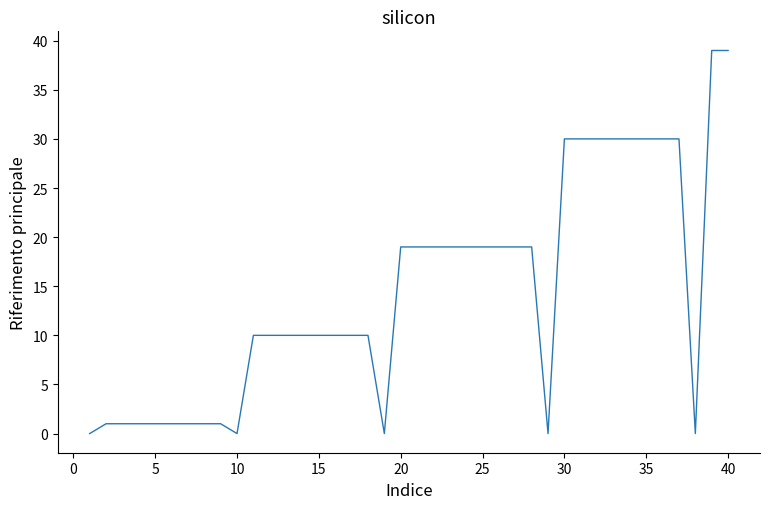

What is the maximum value shown in the chart?

39